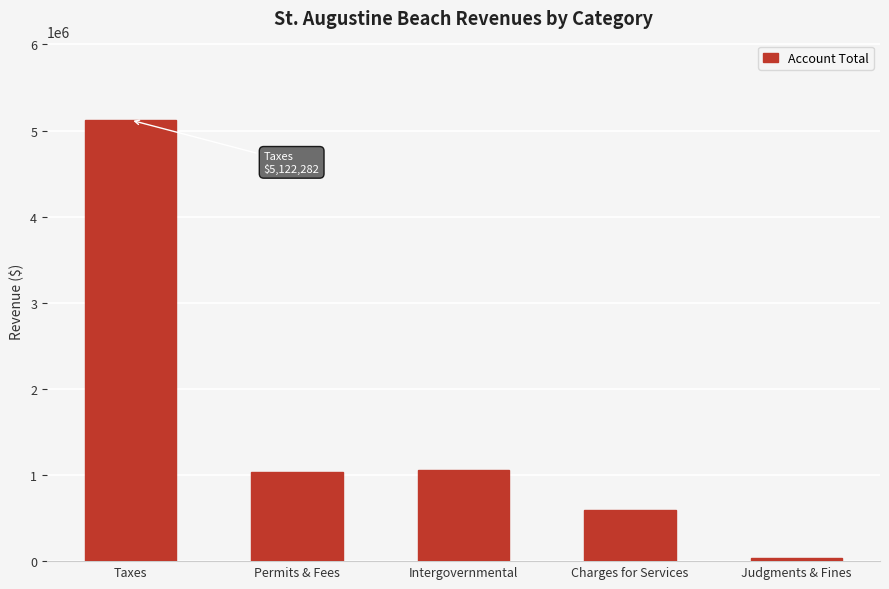

What position from the right is Permits & Fees?

4